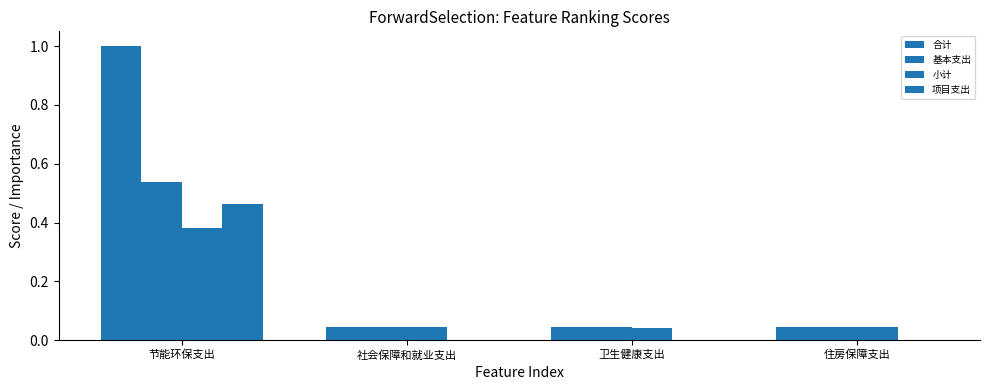

Are the bars grouped side by side (vs. stacked)?

Yes